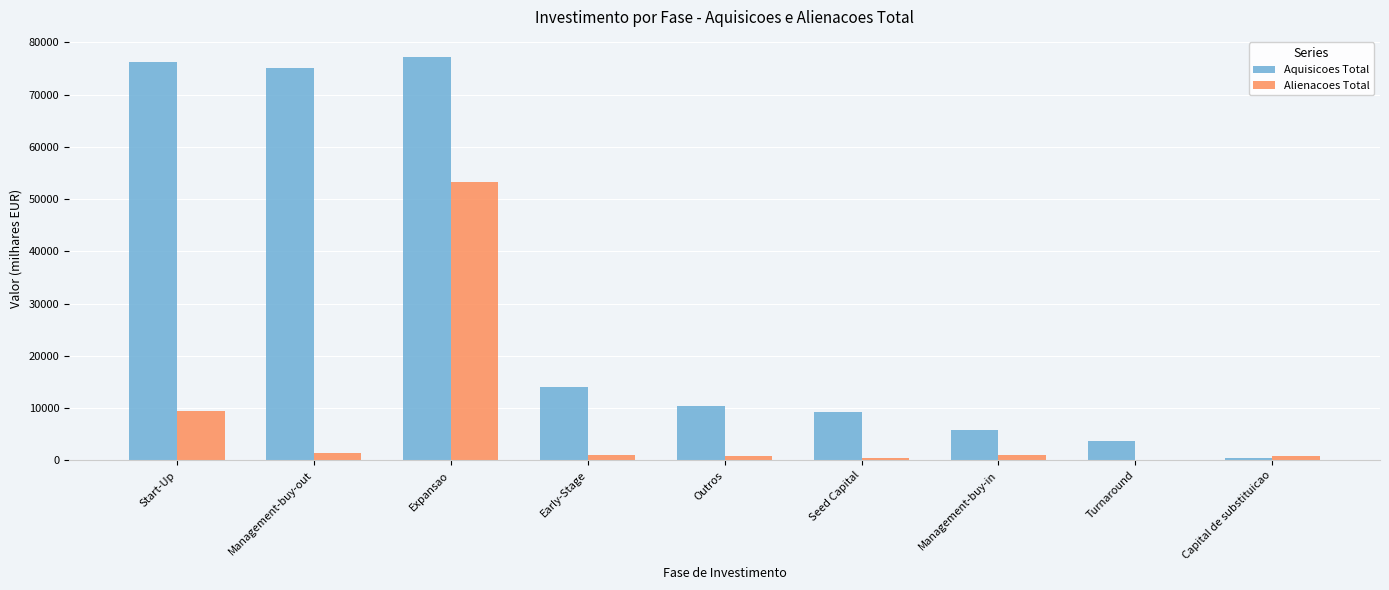

Is the value of Aquisicoes Total at Start-Up greater than the value of Alienacoes Total at Start-Up?

Yes